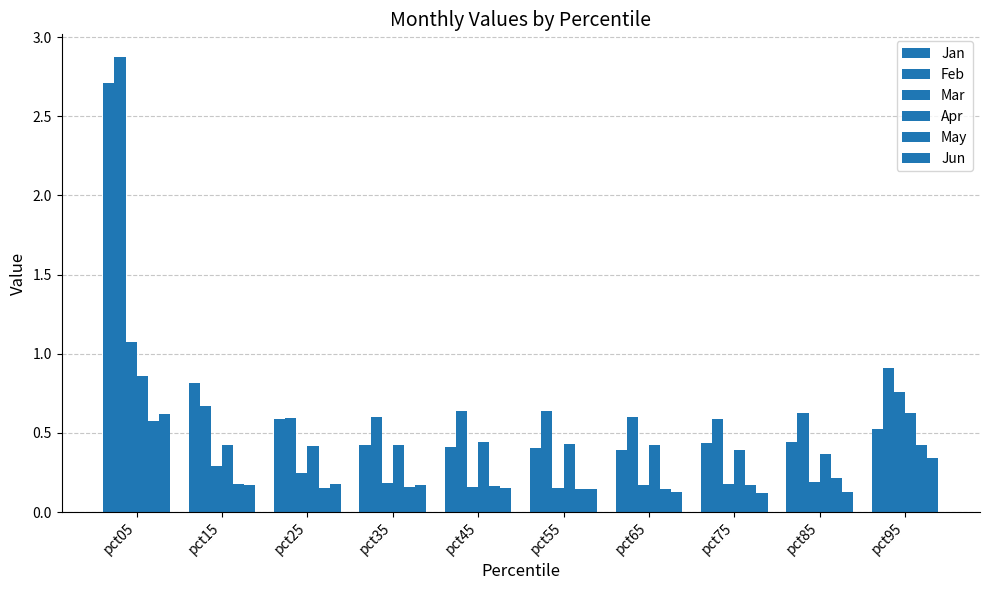

How many bars are there in total?

60